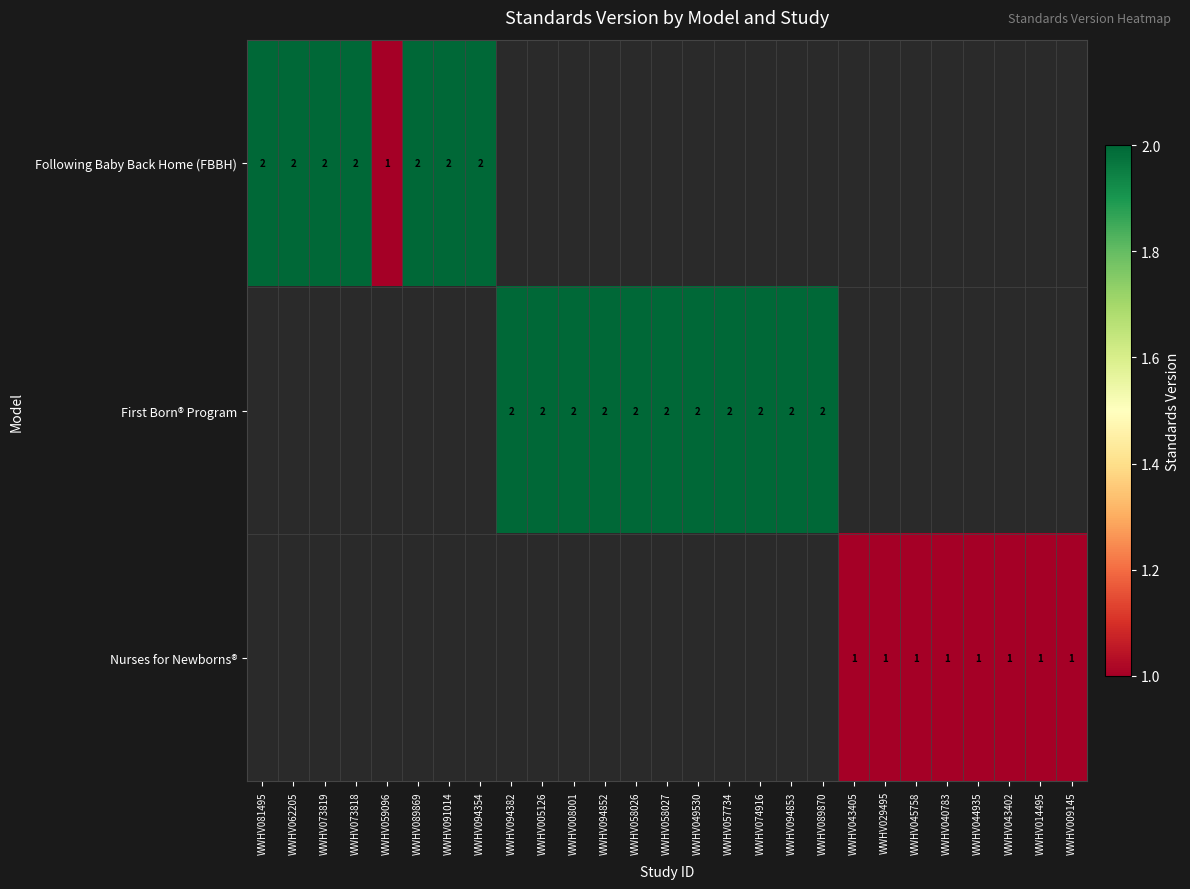

How many categories are shown in the chart?

27